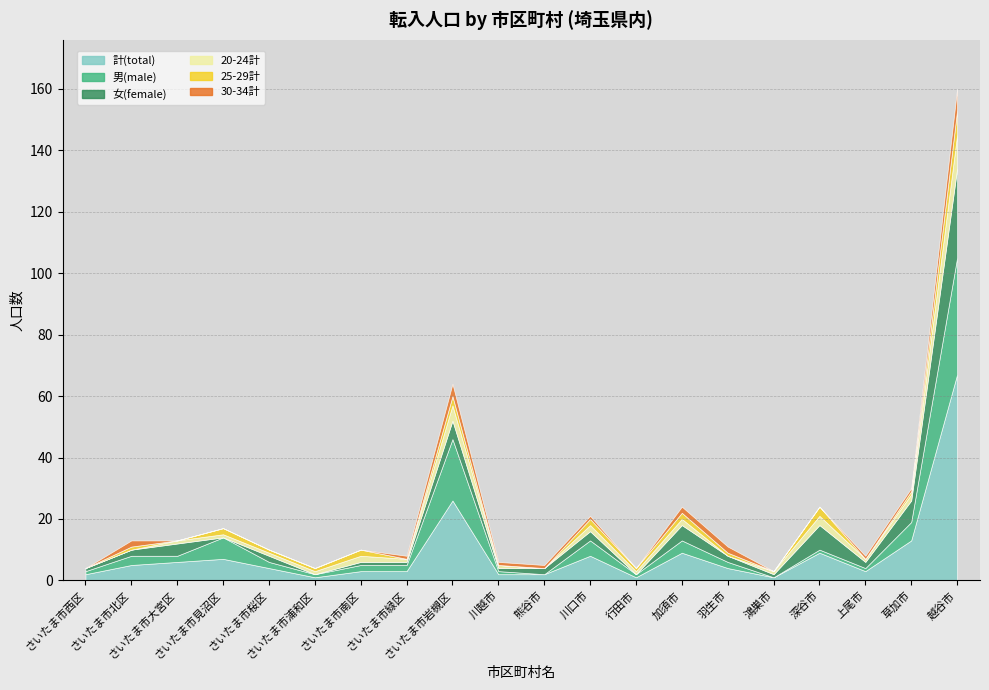

At which label is 25-29計 closest to 4?

さいたま市岩槻区